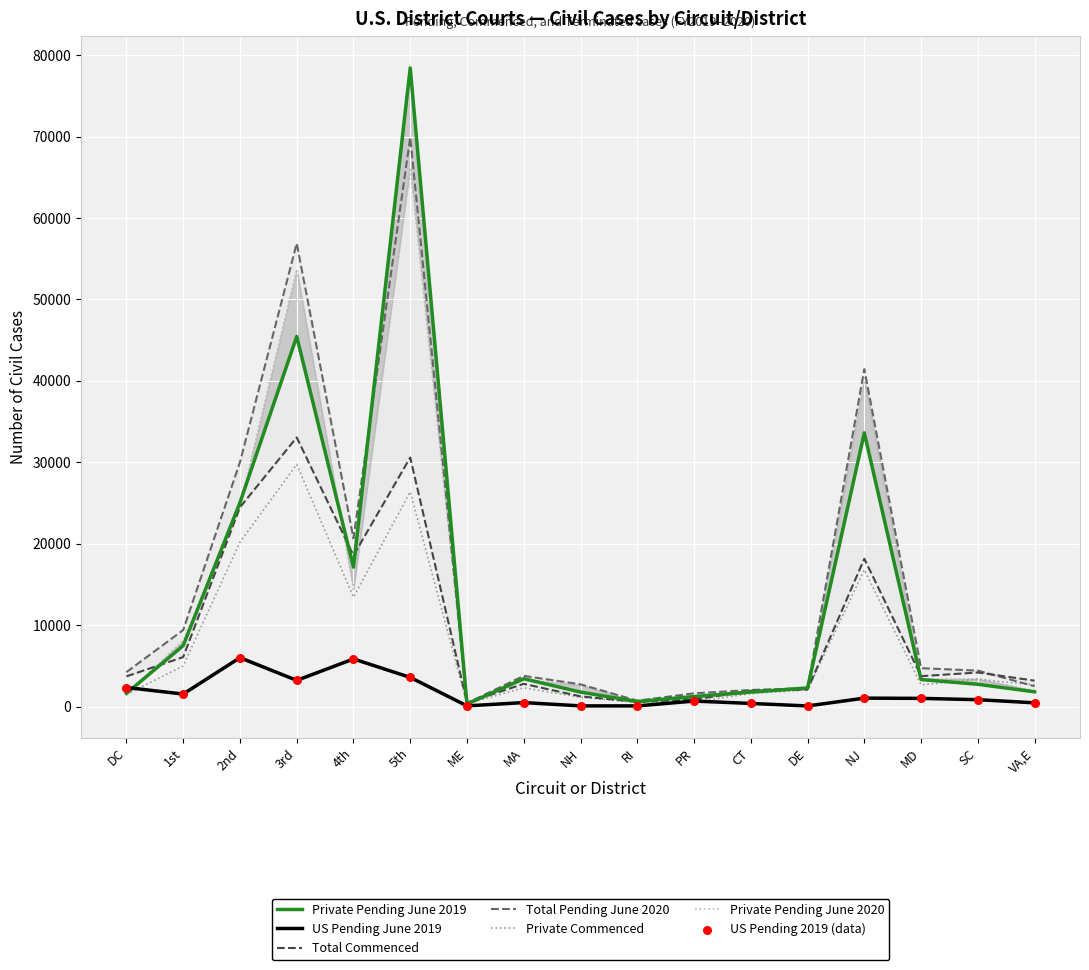

Is it true that Private Commenced equals 2332 at MA?

True